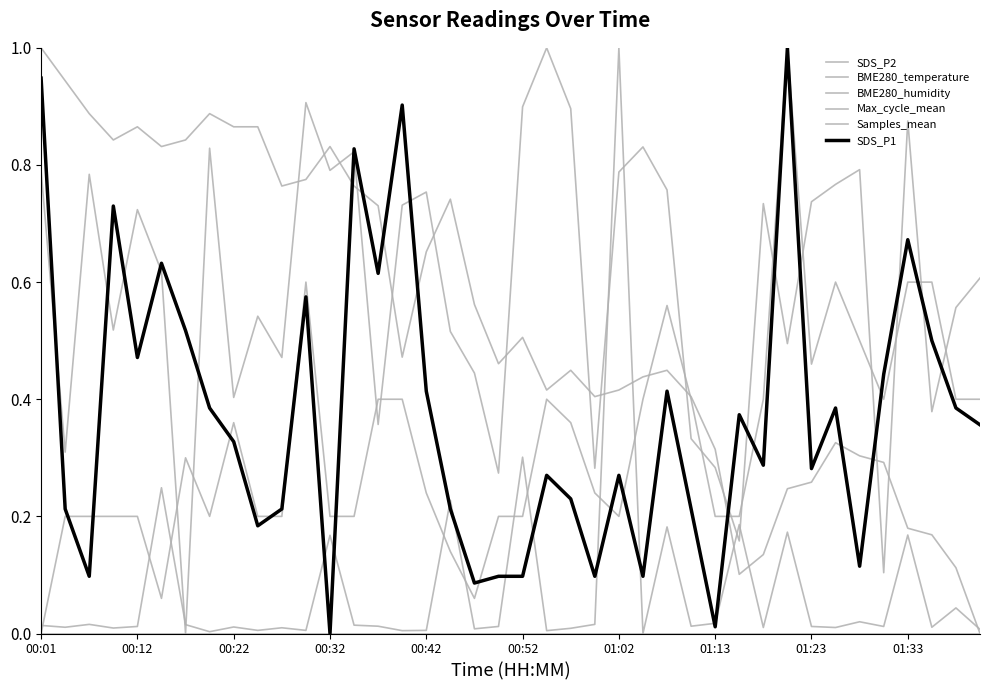

How many distinct data groups are displayed?

6